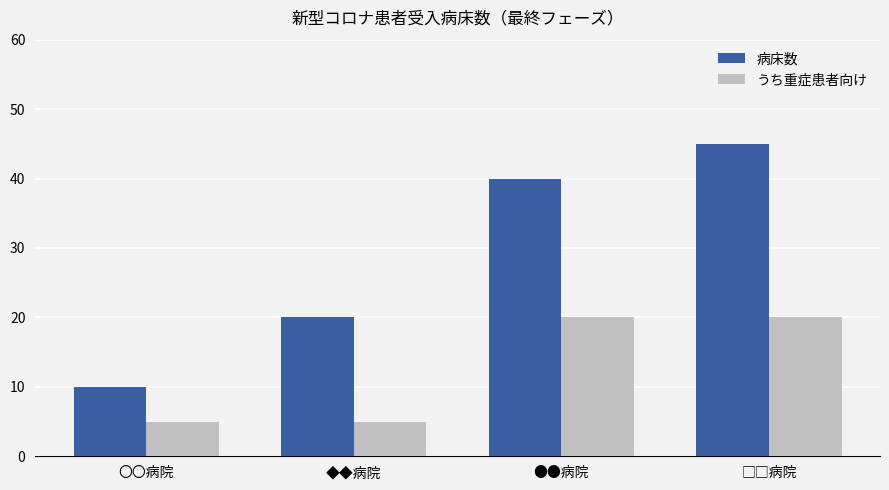

What is the maximum value shown in the chart?

45